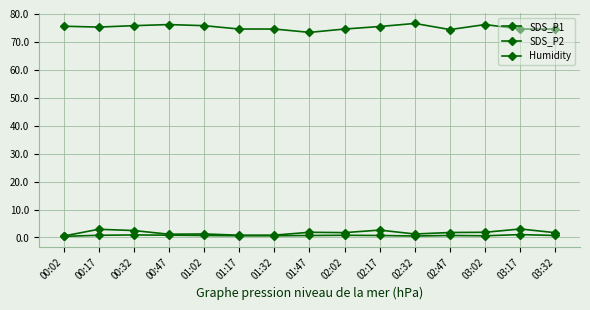

What is the lowest value of the Humidity series?

73.4